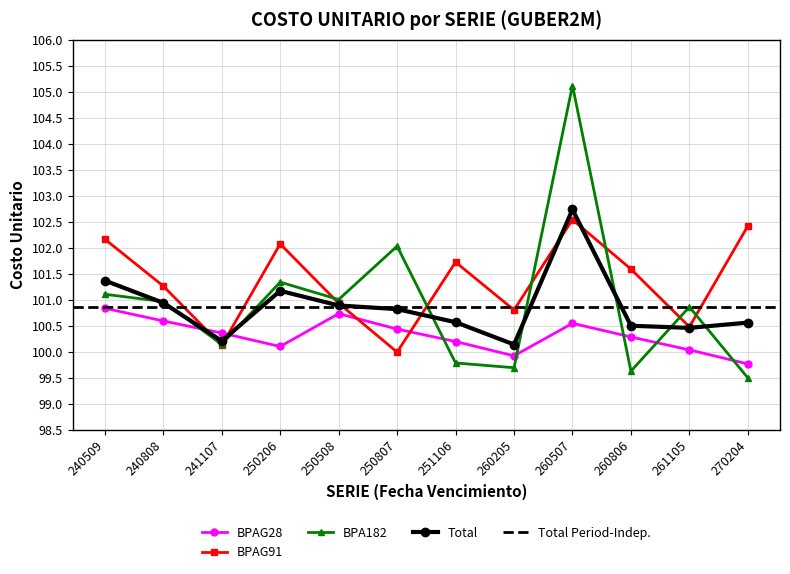

Where is the first local minimum for BPAG28?

250206